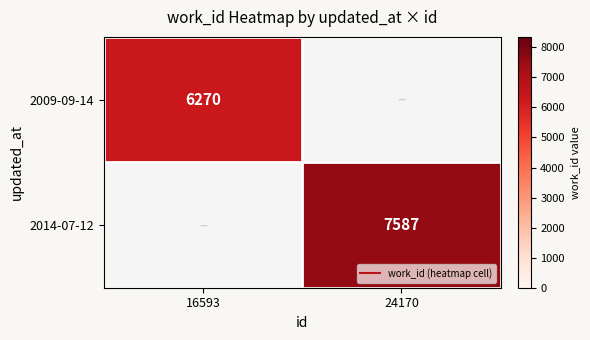

True or false: 2009-09-14 has a value of 10590.0 at 16593.

False